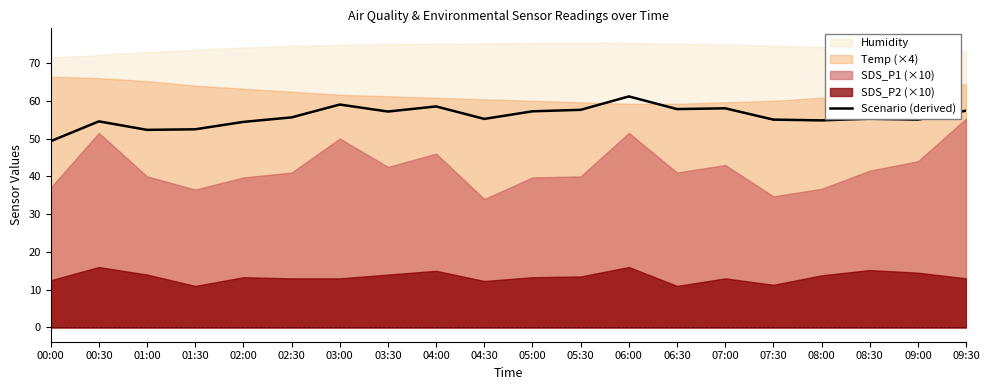

What is the value of the 20th point from the left?

57.4